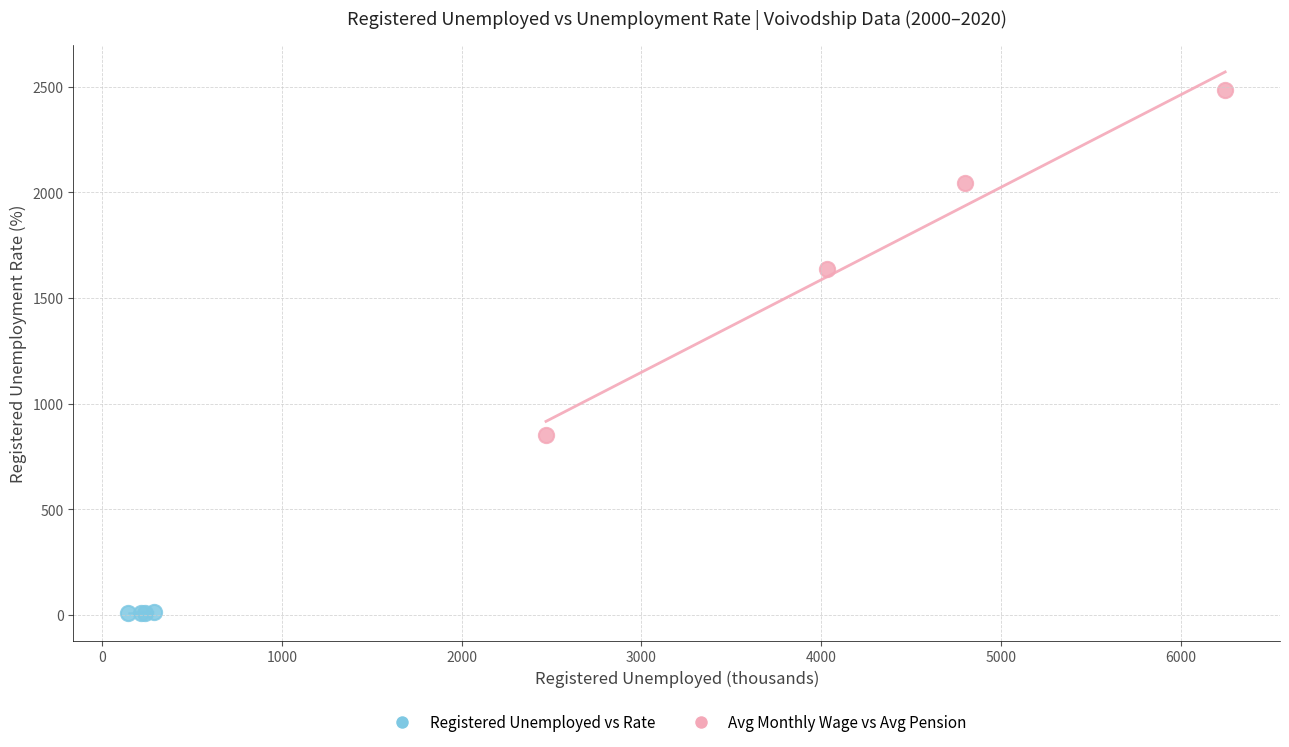

Which series contains the lowest Y value?

Registered Unemployed vs Rate